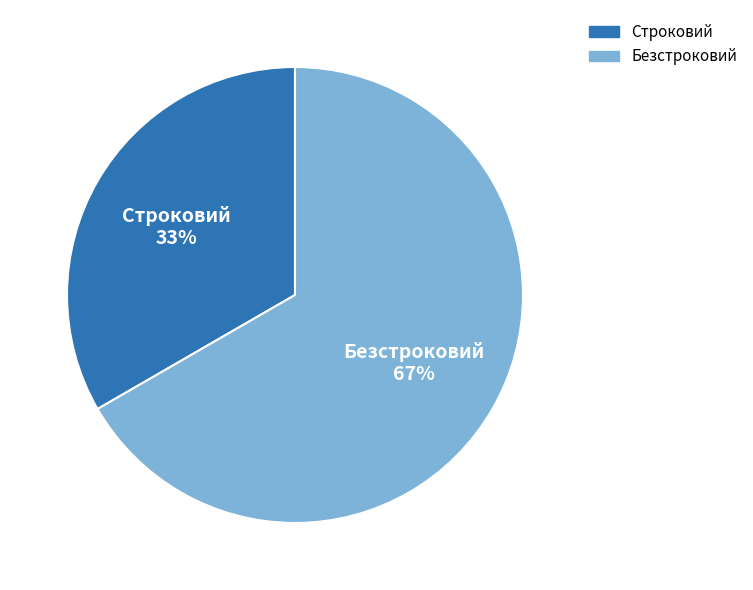

What is the majority slice?

Безстроковий